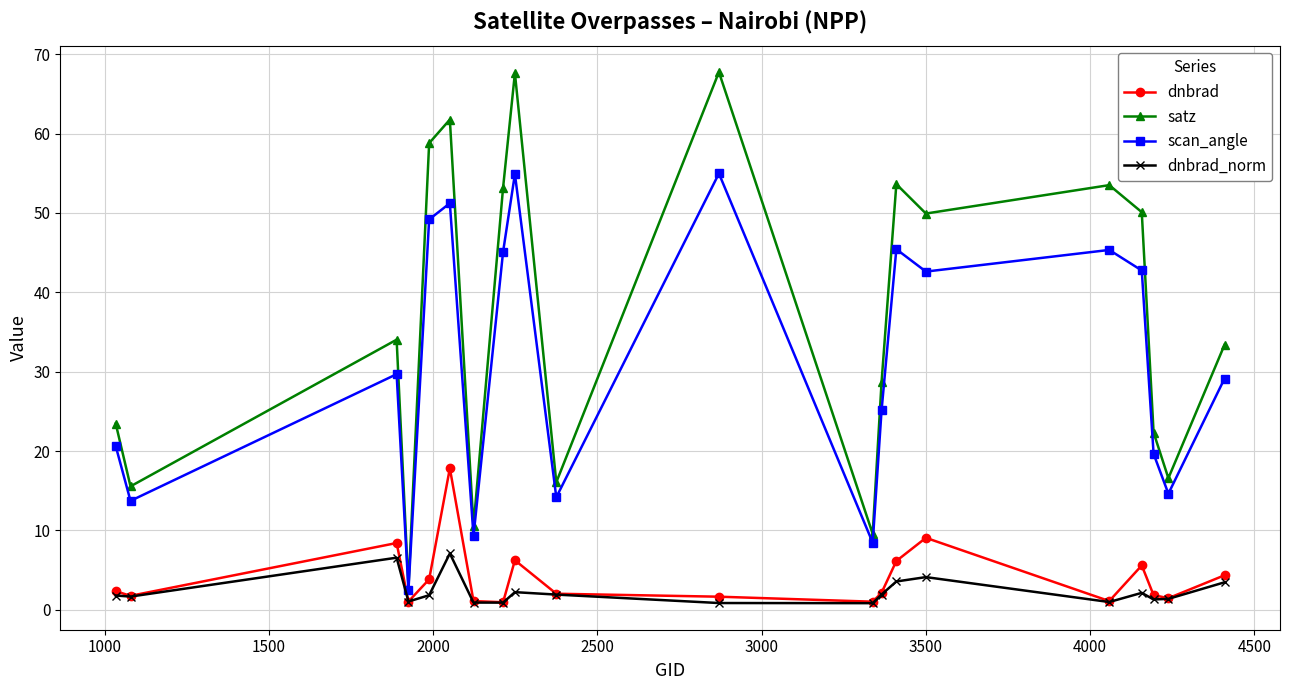

How many data points in satz are above 34?

10